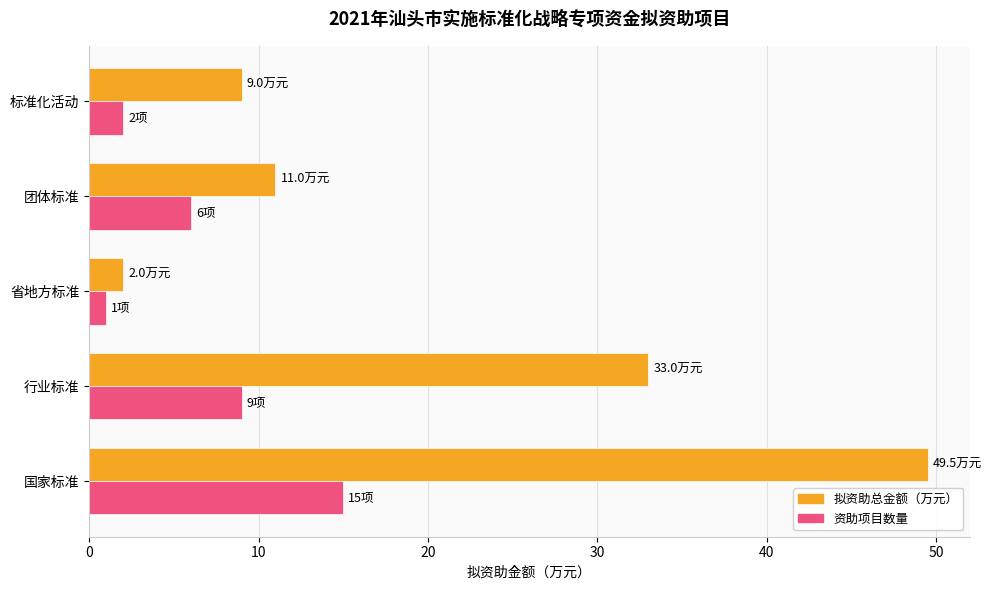

How many data points does each series have?

5